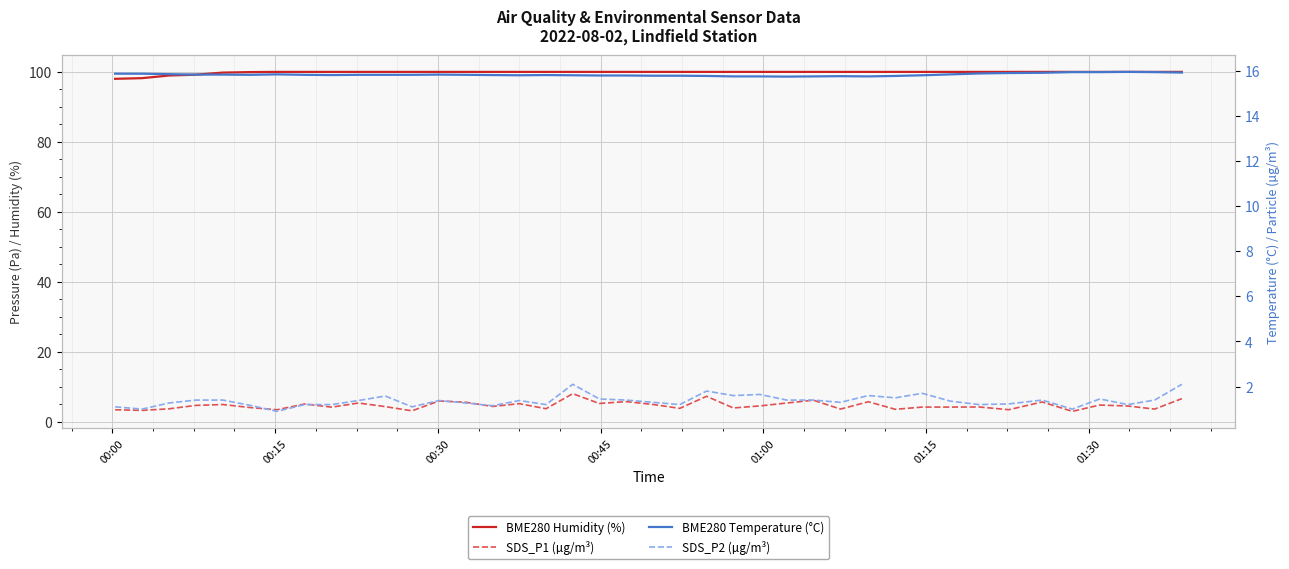

In SDS_P2 (µg/m³), how many points are higher than both neighbors (excluding endpoints)?

10